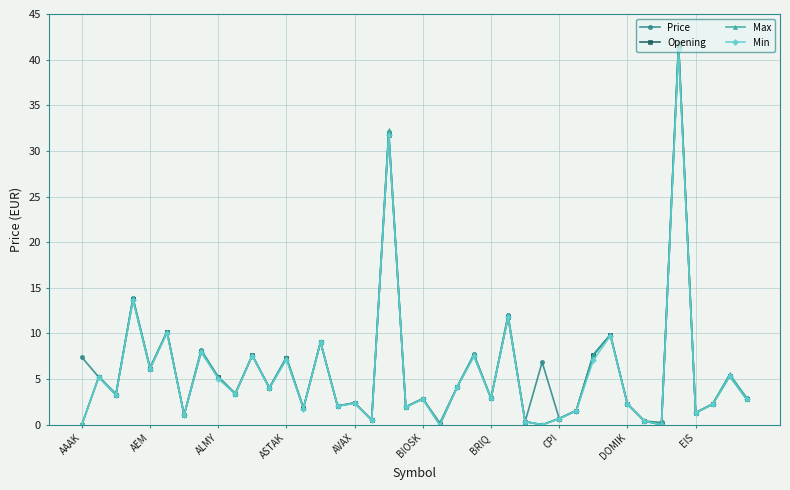

What is the value of the Min point at the 18th from the left?

0.5